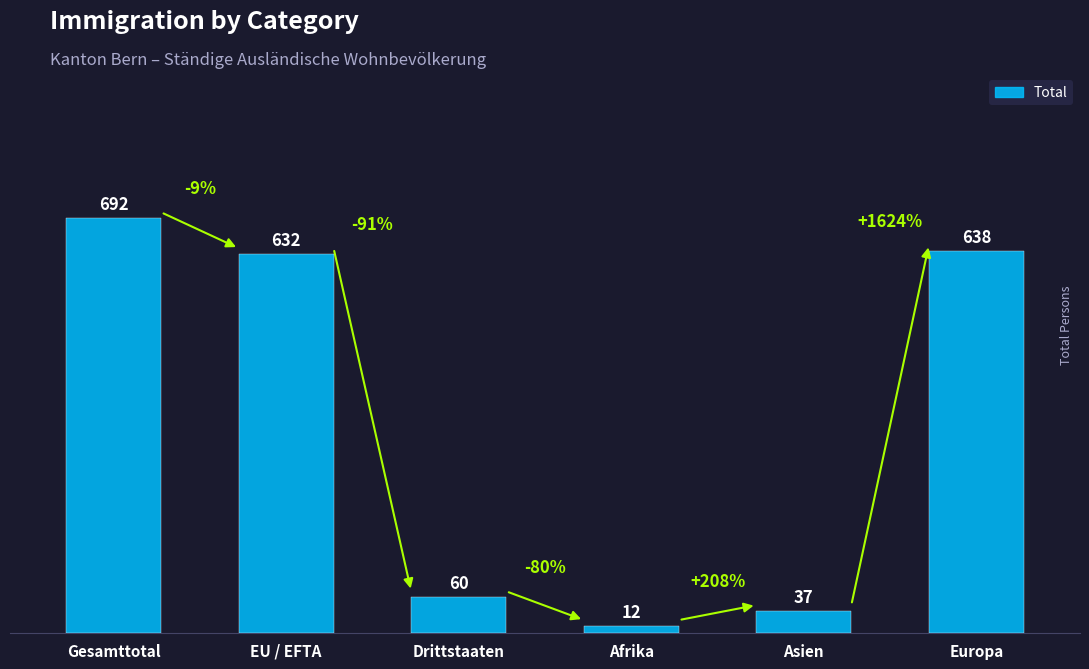

Does the chart contain any negative values?

No